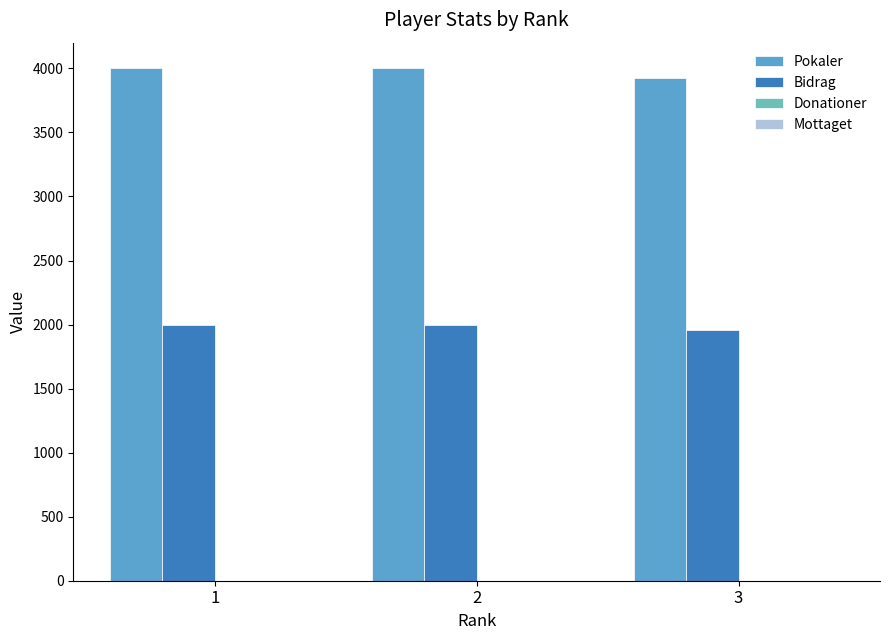

Reading right to left, transcribe all the data shown in this chart.

Pokaler: 3=3923	2=4001	1=4001
Bidrag: 3=1961	2=2000	1=2000
Donationer: 3=0	2=0	1=0
Mottaget: 3=0	2=0	1=0